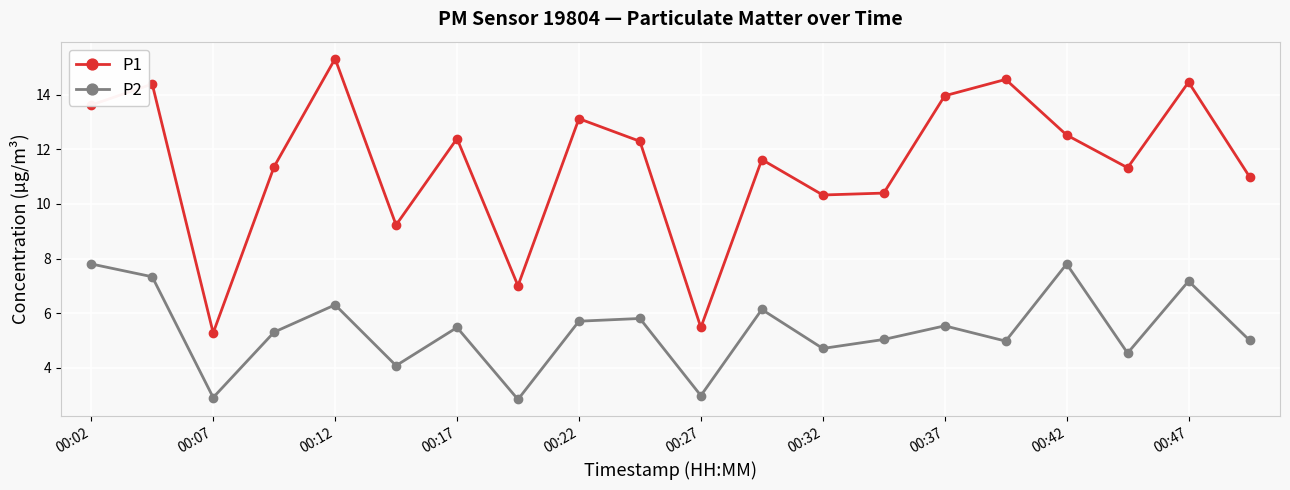

What is the value of the P2 point at the 15th from the left?

5.5